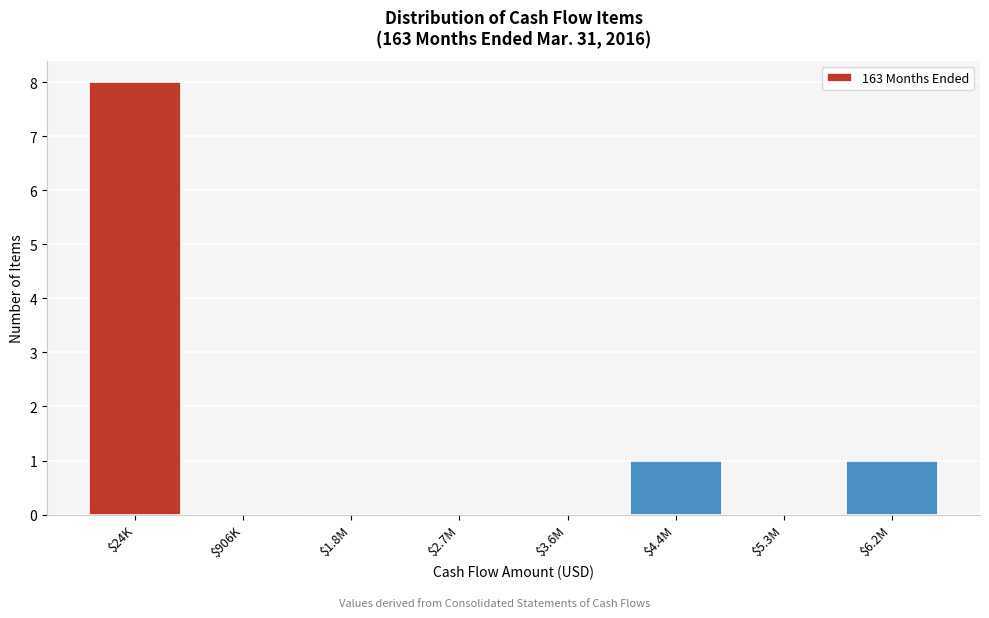

The value at $24K is 12. True or false?

False